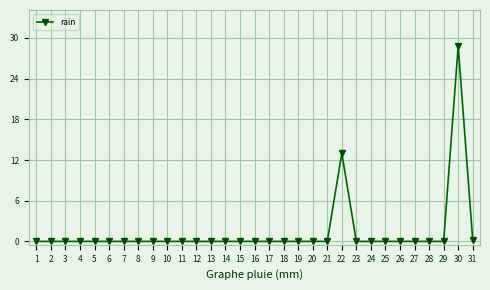

Where is the data nearest to the value 14?

22